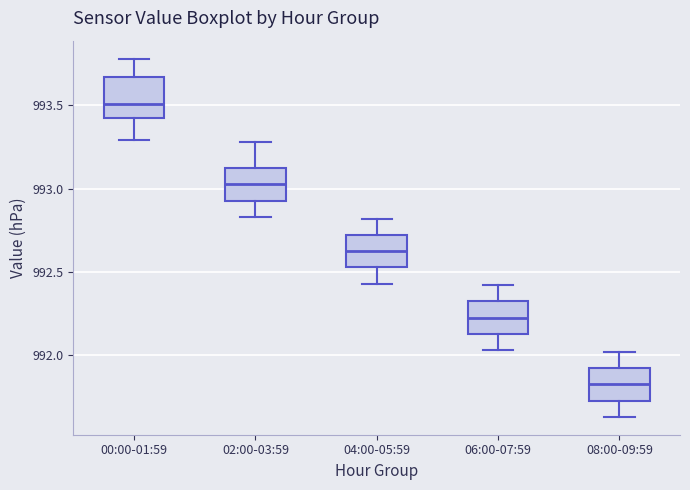

Reading left to right, read every box against the y-axis: the position of its median line, the range the box covers, and the ends of its whiskers. The values are not printed on the chart, so give them approximately, as read against the axis.

00:00-01:59: median 993.50, box 993.45 to 993.65, whiskers 993.30 to 993.80
02:00-03:59: median 993.05, box 992.95 to 993.15, whiskers 992.85 to 993.30
04:00-05:59: median 992.65, box 992.55 to 992.70, whiskers 992.45 to 992.80
06:00-07:59: median 992.25, box 992.15 to 992.30, whiskers 992.05 to 992.40
08:00-09:59: median 991.85, box 991.75 to 991.90, whiskers 991.65 to 992.00